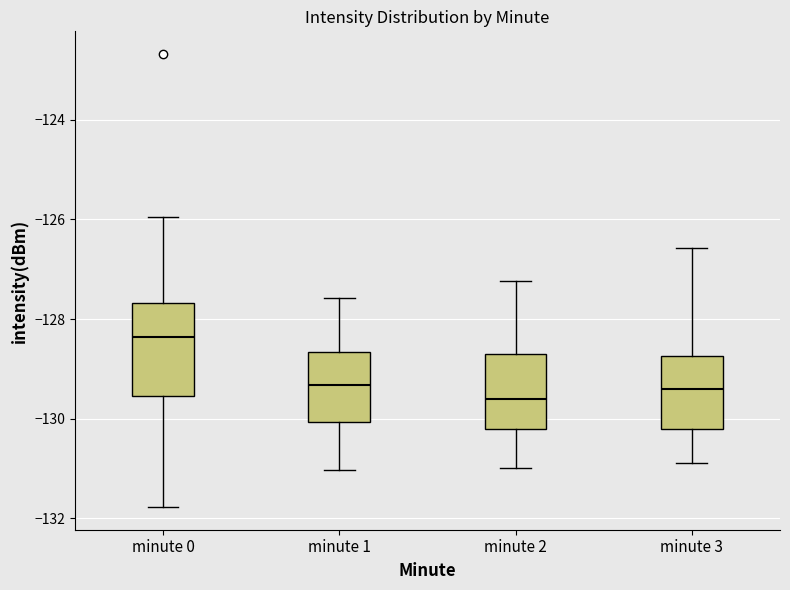

Reading left to right, transcribe this box plot: for each box, give where its median line is, the range the box spans, and where its two whiskers end, as read against the y-axis. The values are not printed on the chart, so give them approximately, as read against the axis.

minute 0: median -128.4, box -129.6 to -127.6, whiskers -131.8 to -126.0
minute 1: median -129.4, box -130.0 to -128.6, whiskers -131.0 to -127.6
minute 2: median -129.6, box -130.2 to -128.8, whiskers -131.0 to -127.2
minute 3: median -129.4, box -130.2 to -128.8, whiskers -130.8 to -126.6